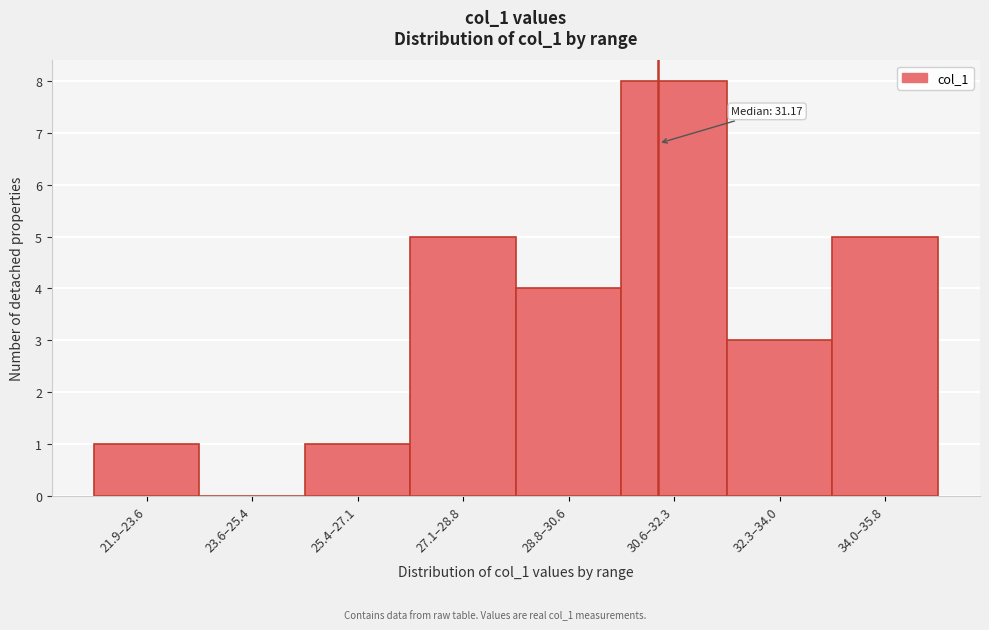

Reading left to right, what are all the values shown in this chart?

21.9–23.6=1	23.6–25.4=0	25.4–27.1=1	27.1–28.8=5	28.8–30.6=4	30.6–32.3=8	32.3–34.0=3	34.0–35.8=5